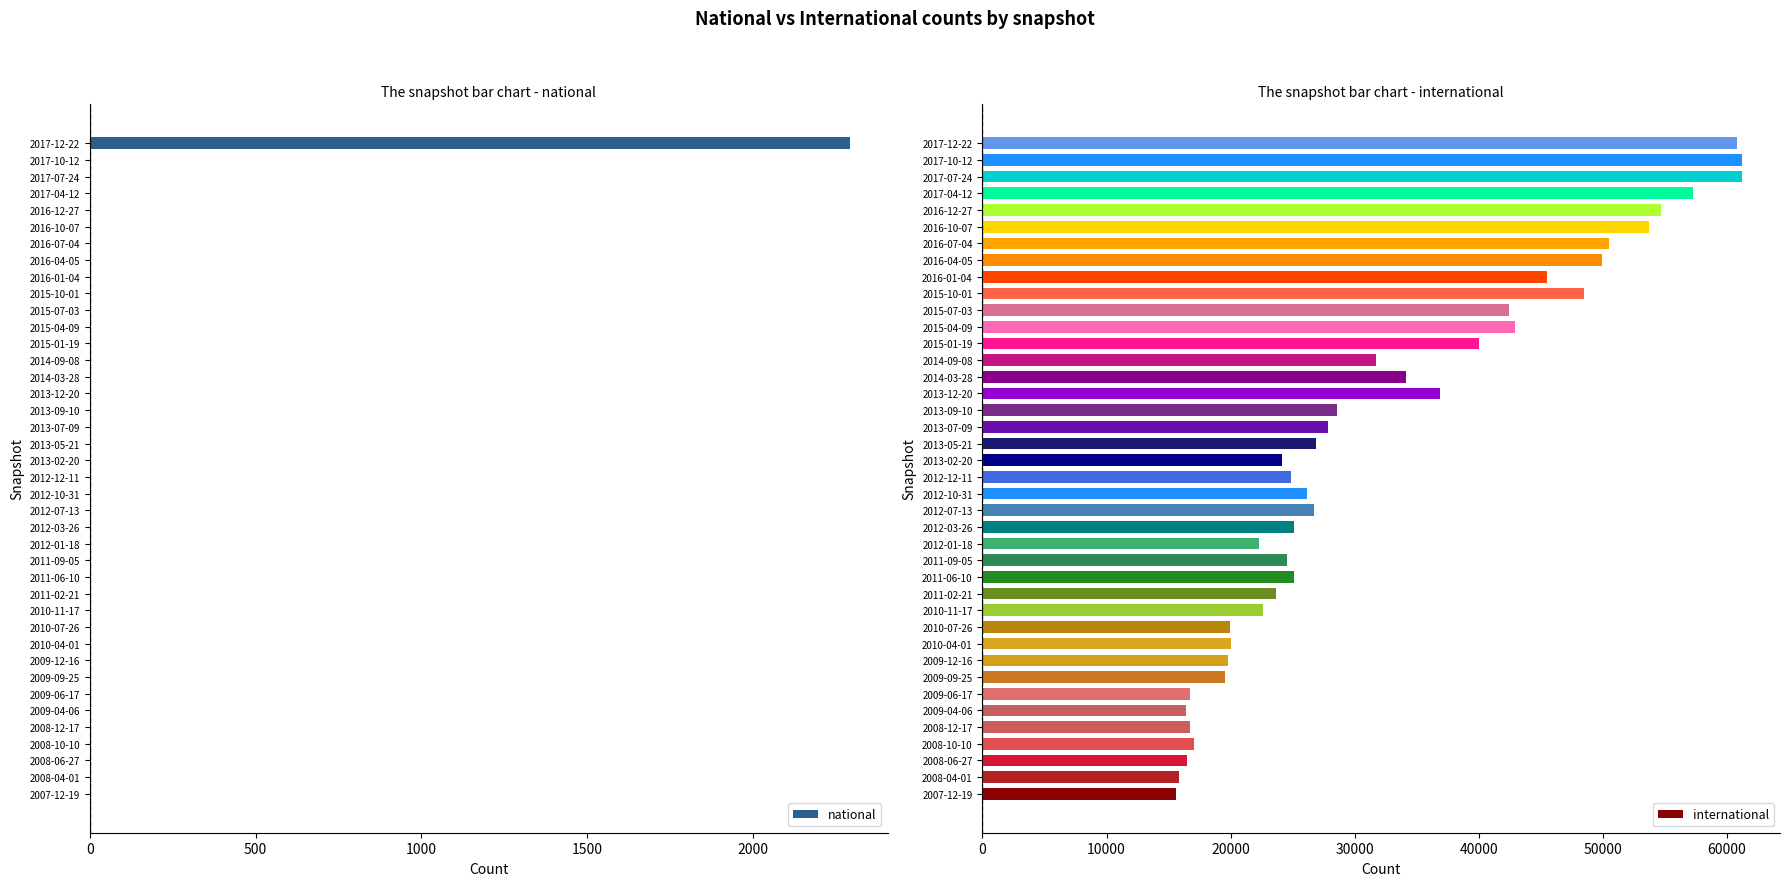

Reading left to right, list all the values displayed in this chart.

national: 0	0	0	0	0	0	0	0	0	0	0	0	0	0	0	0	0	0	0	0	0	0	0	0	0	0	0	0	0	0	0	0	0	0	0	0	0	0	0	2291
international: 15580	15807	16479	17046	16722	16382	16753	19557	19783	19997	19914	22649	23686	25125	24520	22319	25088	26706	26151	24828	24112	26848	27884	28600	36894	34153	31729	40029	42935	42469	48502	45498	49967	50483	53676	54652	57262	61207	61211	60802